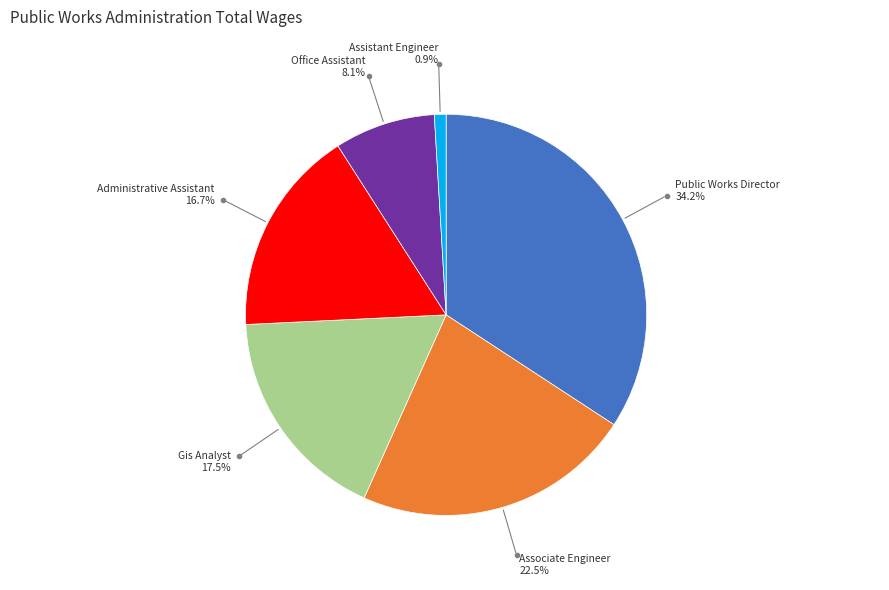

Is there any slice that represents more than half of the pie?

No